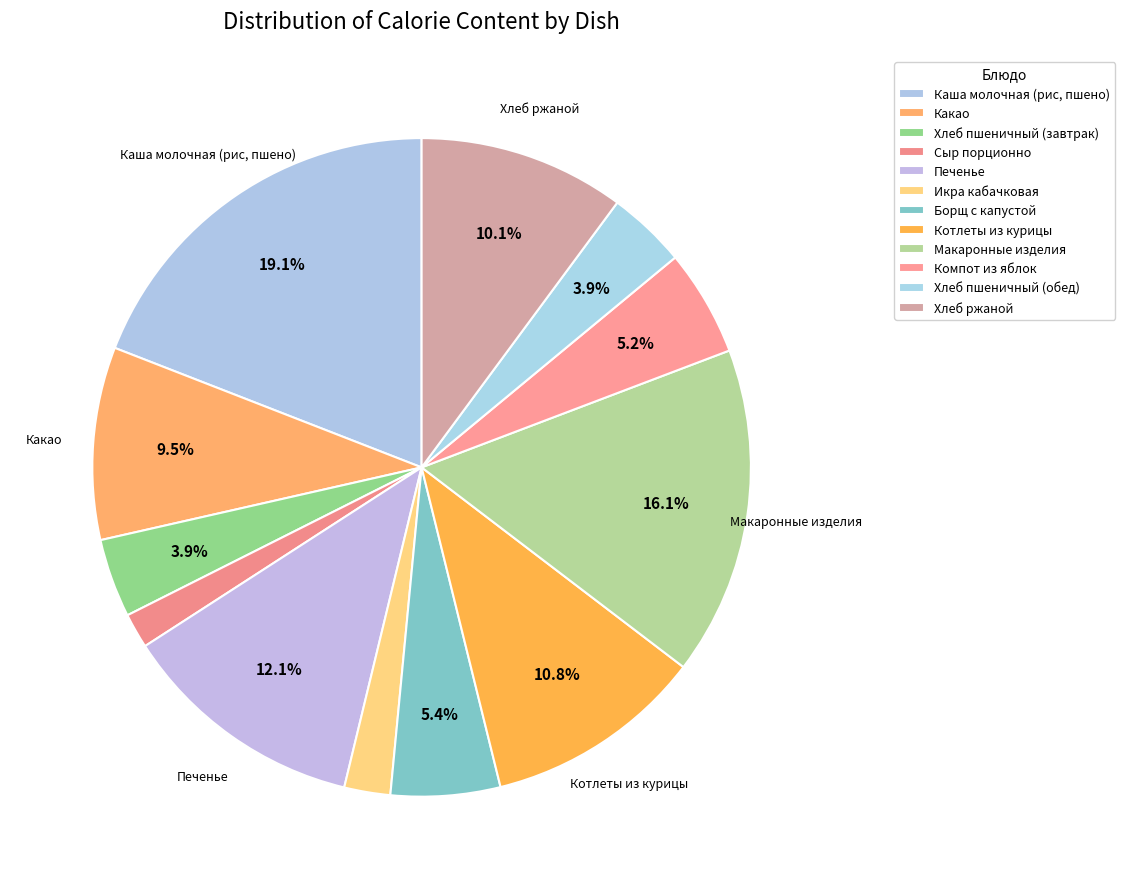

How many segments does this pie chart have?

12